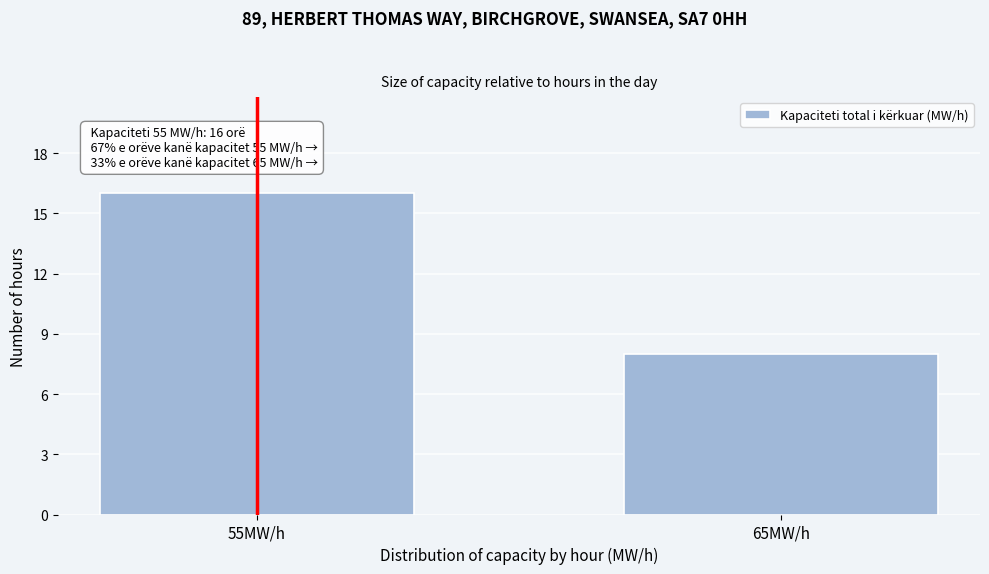

Reading left to right, extract all data points from this chart.

55MW/h=16	65MW/h=8